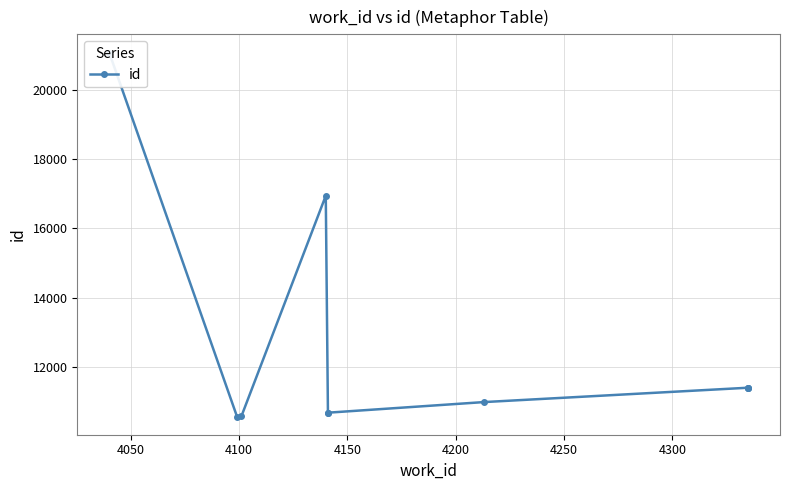

True or false: the data shows 10555 at 4100.

True